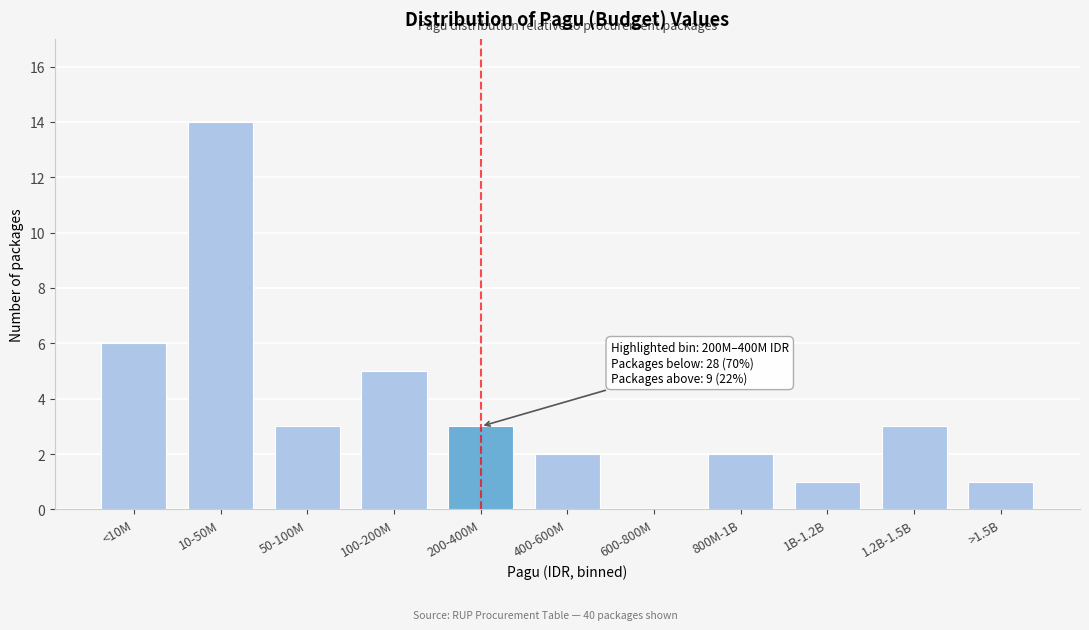

Reading left to right, what are all the values shown in this chart?

<10M=6	10-50M=14	50-100M=3	100-200M=5	200-400M=3	400-600M=2	600-800M=0	800M-1B=2	1B-1.2B=1	1.2B-1.5B=3	>1.5B=1